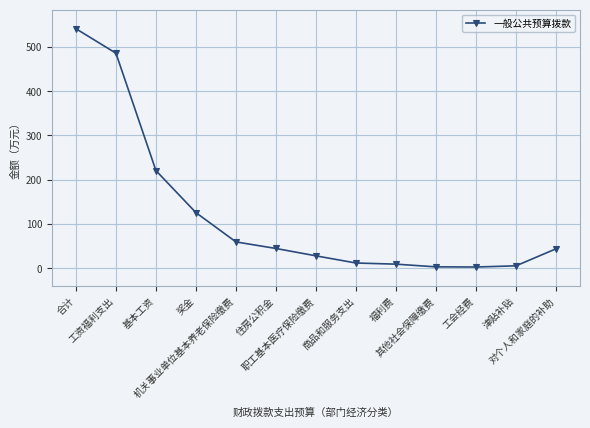

What is the maximum value shown in the chart?

541.2